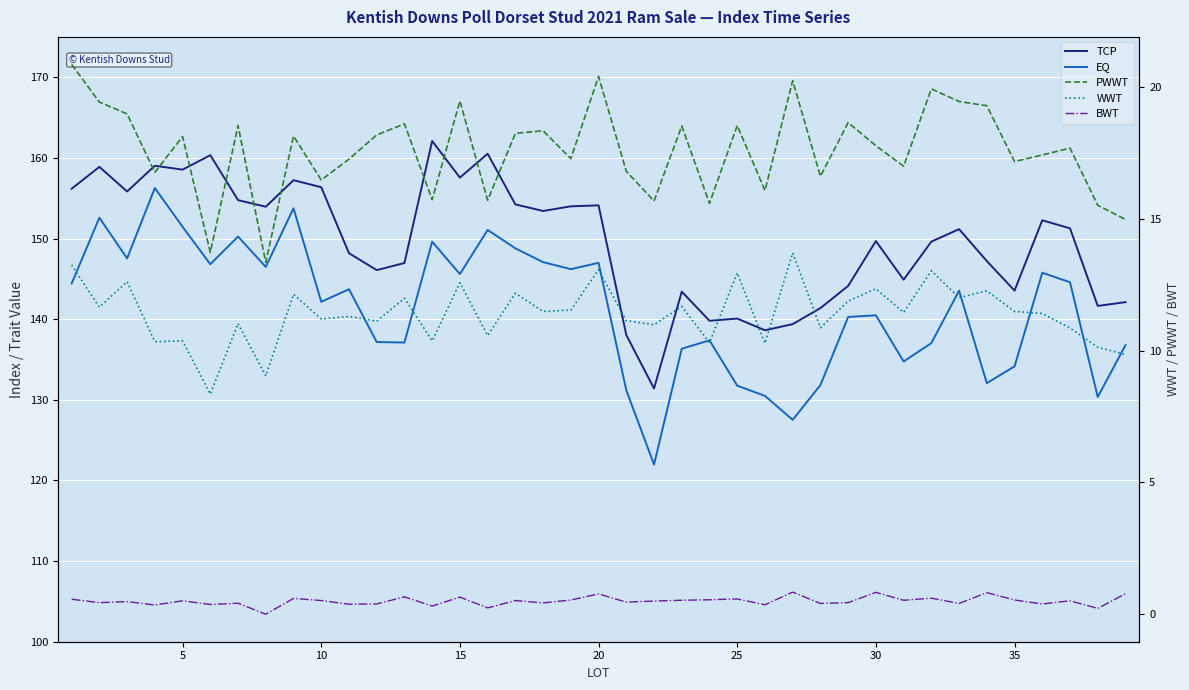

Is the value of TCP at 20 greater than the value of EQ at 17?

Yes